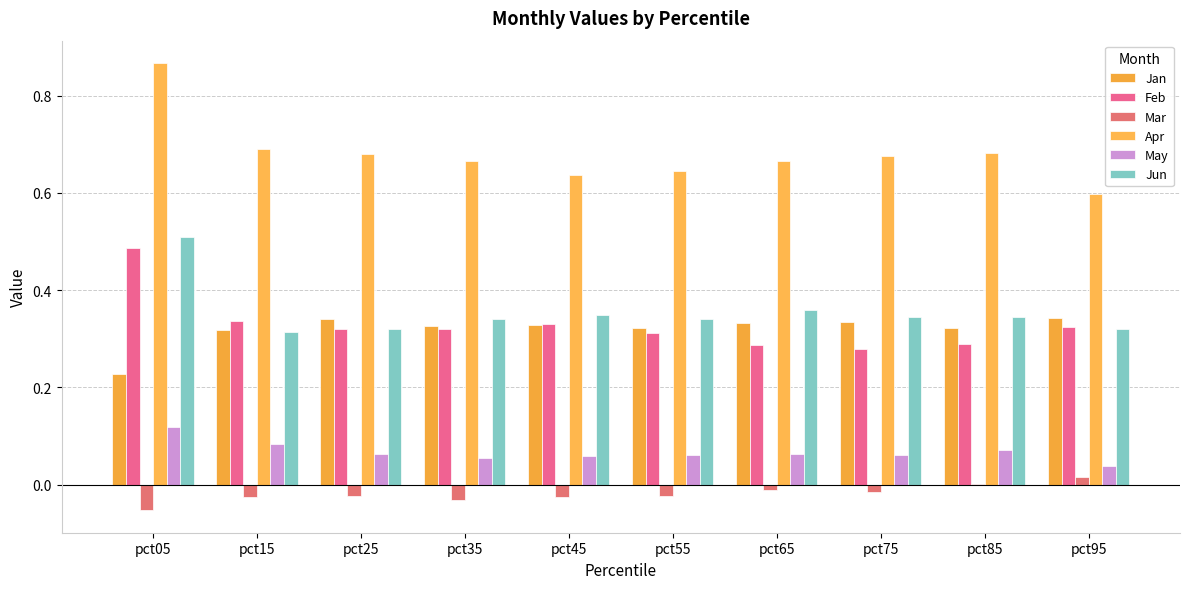

How many distinct data groups are displayed?

6